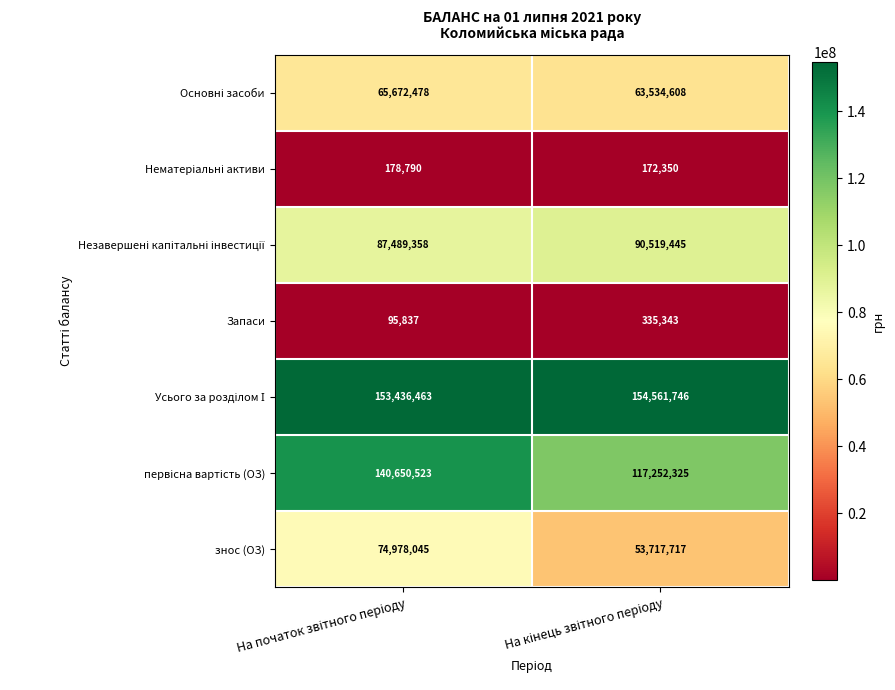

What is the average value of the Запаси series?

215590